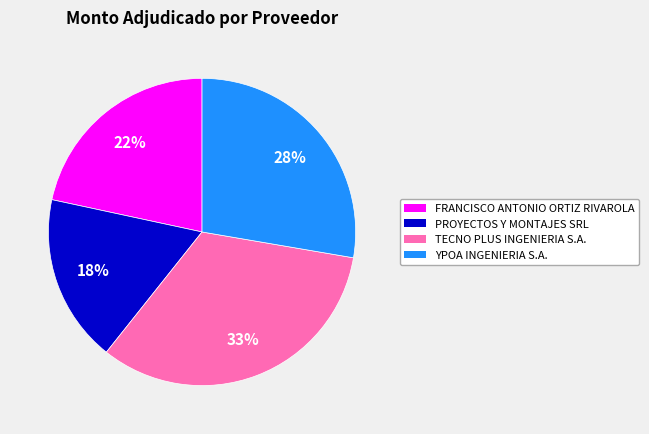

Does FRANCISCO ANTONIO ORTIZ RIVAROLA represent more than half of the total?

No